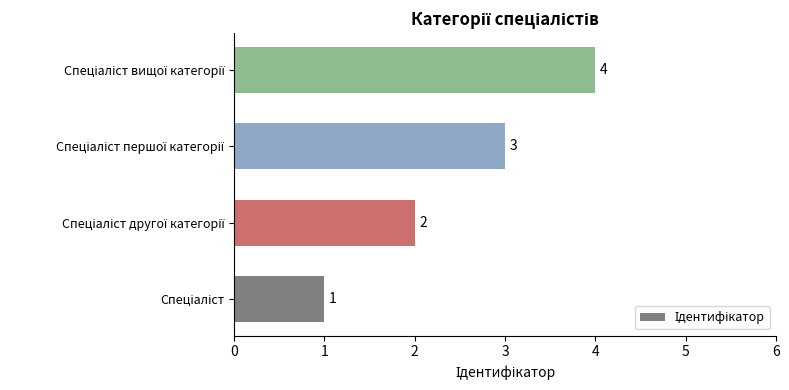

Count the values in the range 2 to 4.

3